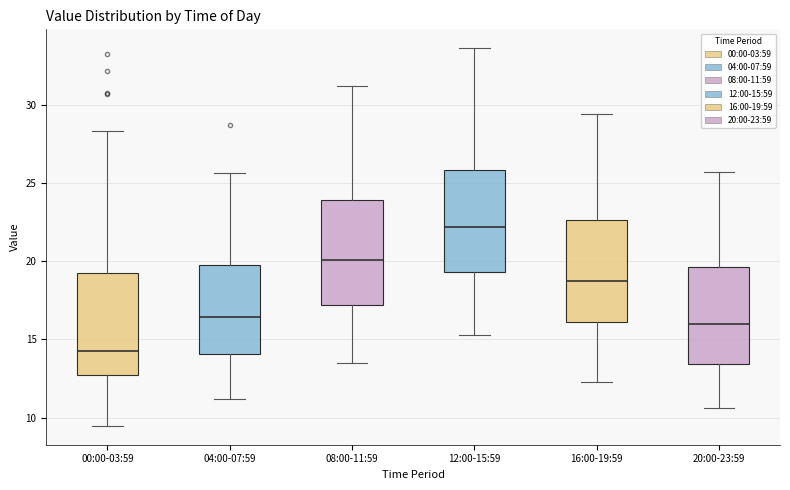

Reading left to right, read every box against the y-axis: the position of its median line, the range the box covers, and the ends of its whiskers. The values are not printed on the chart, so give them approximately, as read against the axis.

00:00-03:59: median 14.5, box 12.5 to 19.5, whiskers 9.5 to 28.5
04:00-07:59: median 16.5, box 14.0 to 19.5, whiskers 11.0 to 25.5
08:00-11:59: median 20.0, box 17.0 to 24.0, whiskers 13.5 to 31.0
12:00-15:59: median 22.0, box 19.5 to 26.0, whiskers 15.5 to 33.5
16:00-19:59: median 18.5, box 16.0 to 22.5, whiskers 12.5 to 29.5
20:00-23:59: median 16.0, box 13.5 to 19.5, whiskers 10.5 to 25.5